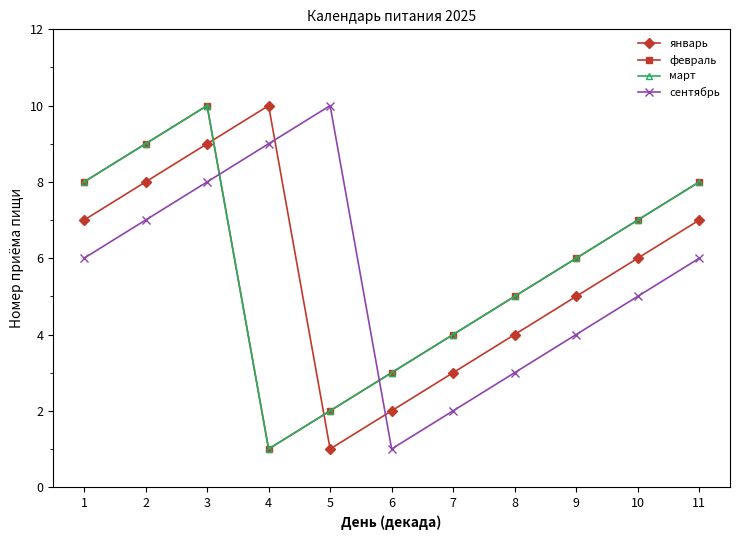

Rank the series by their maximum value, from lowest to highest.

январь, февраль, март, сентябрь